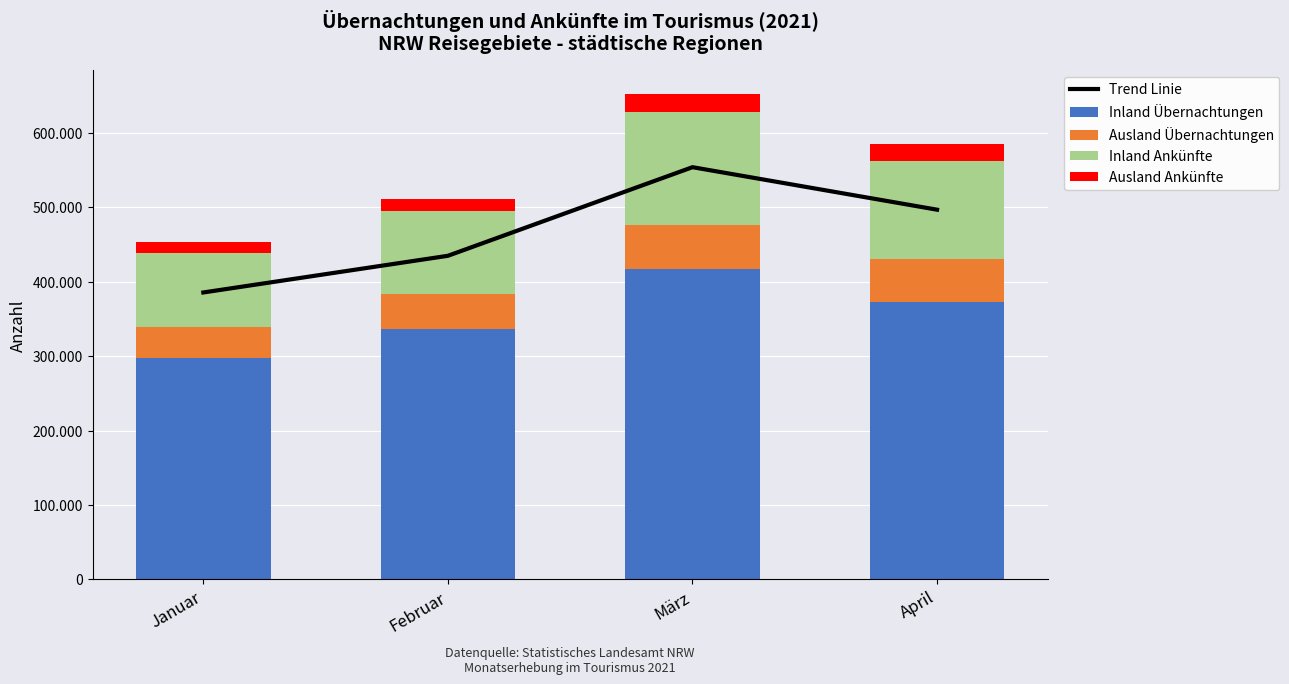

What is the maximum value shown in the chart?

553843.8